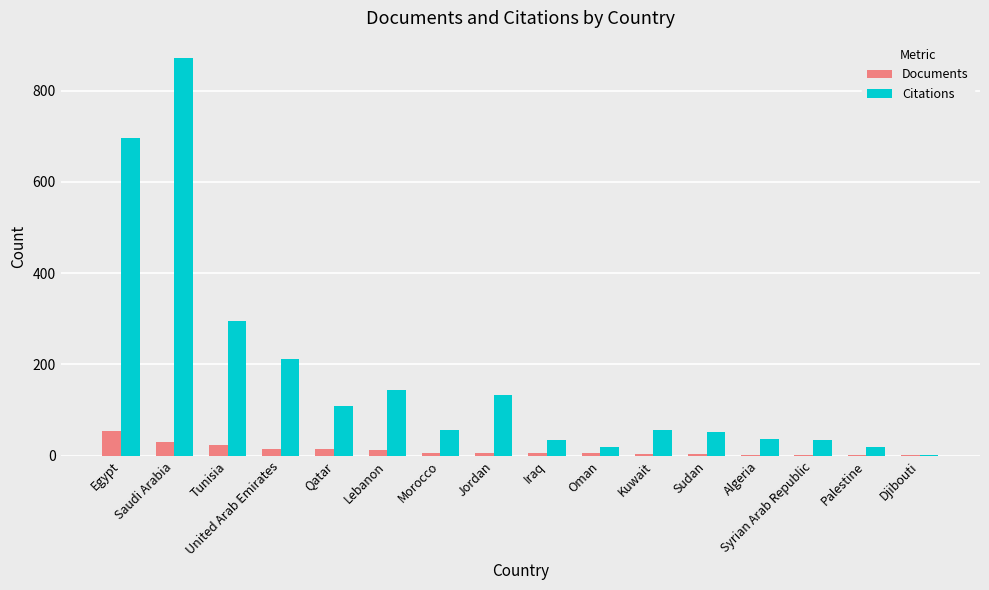

What is the greatest value displayed?

872